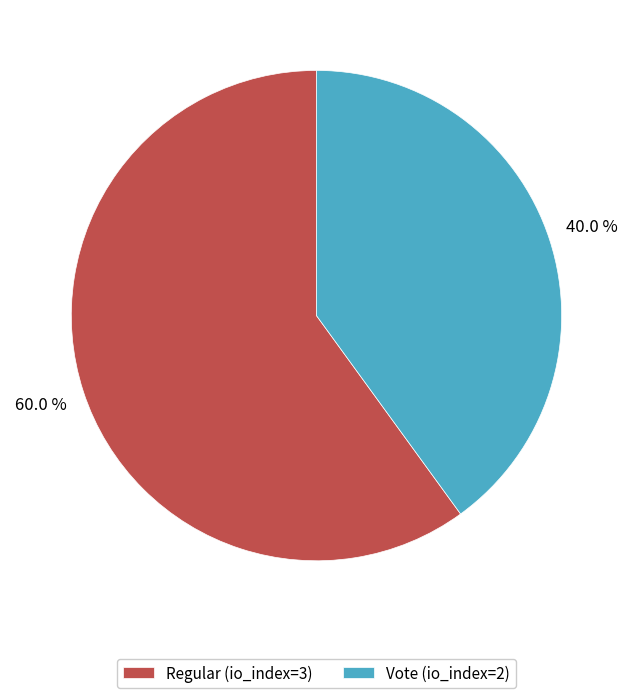

To the nearest percent, what portion does Vote (io_index=2) represent?

40%